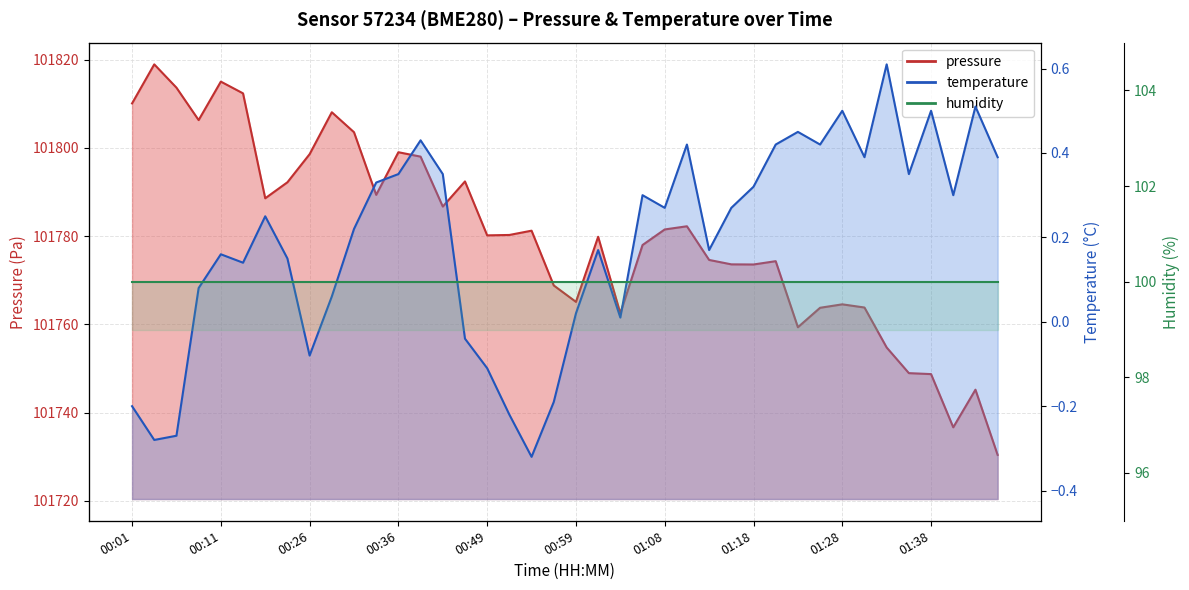

Which series has the largest range (max minus min)?

pressure